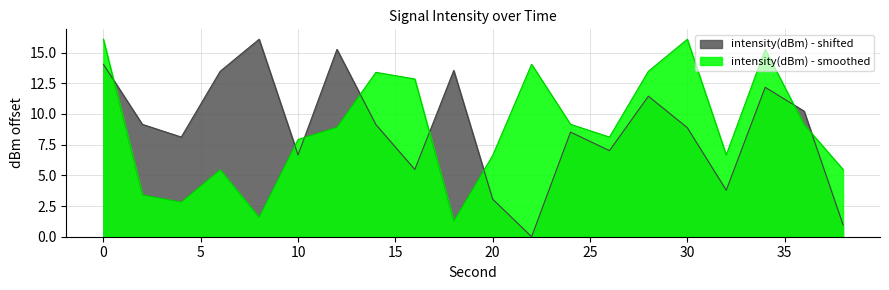

How many interior local peaks does the intensity(dBm) - shifted series have?

6